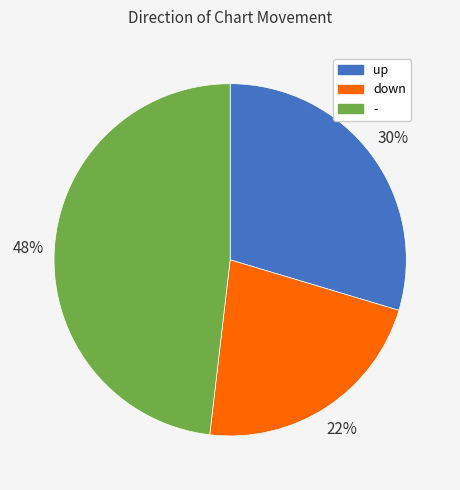

Count the number of slices in the pie.

3